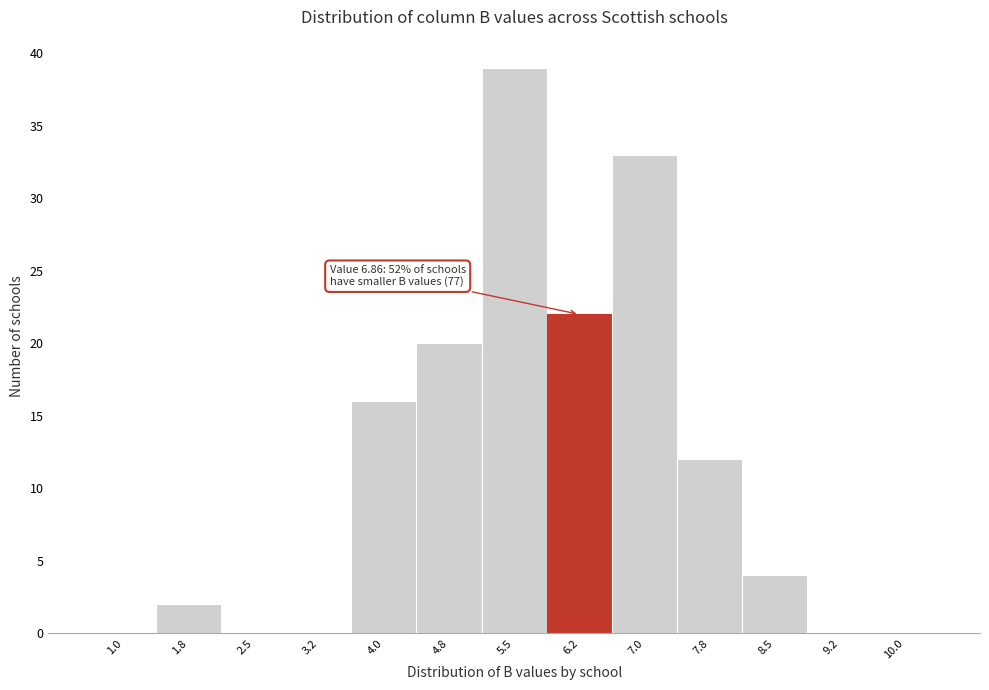

Reading right to left, extract all data points from this chart.

10.0=0	9.2=0	8.5=4	7.8=12	7.0=33	6.2=22	5.5=39	4.8=20	4.0=16	3.2=0	2.5=0	1.8=2	1.0=0